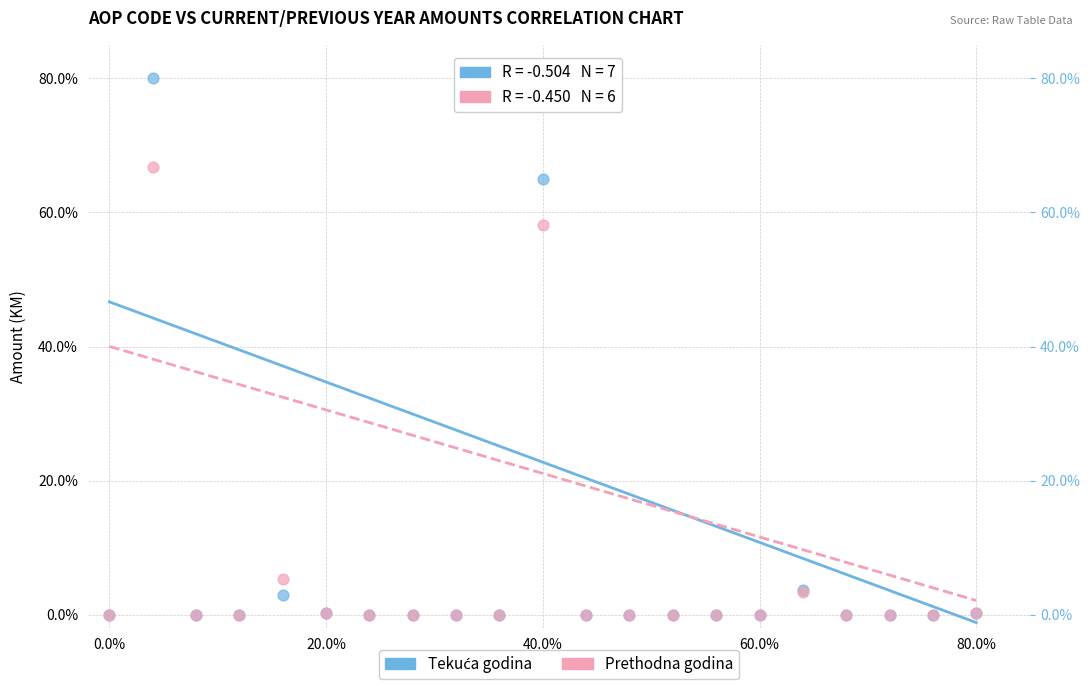

In the Prethodna godina series, what Y value is closest to 33?

58.1